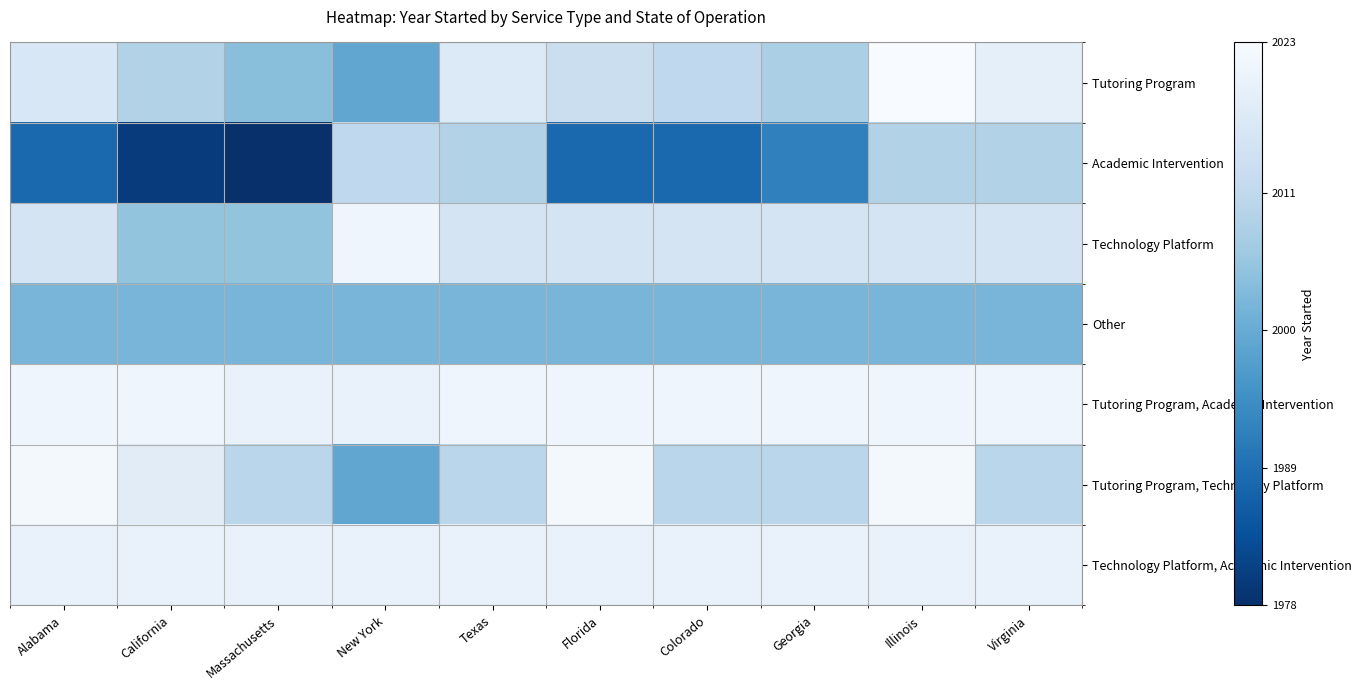

Which series has the largest range (max minus min)?

Academic Intervention